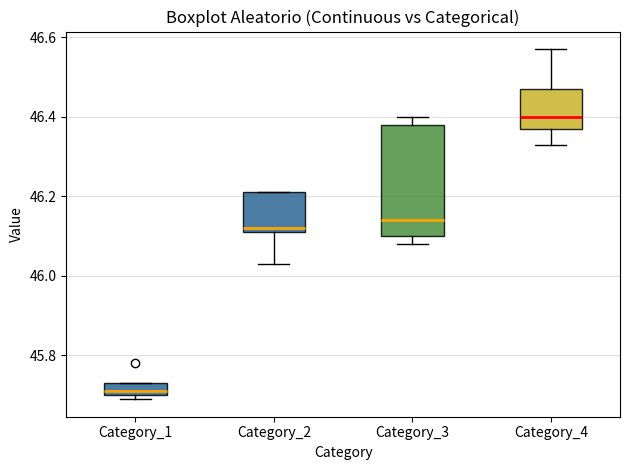

Where is the upper edge of the box for Category_1 on the y-axis? The values are not printed on the chart, so give them approximately, as read against the axis.

45.74